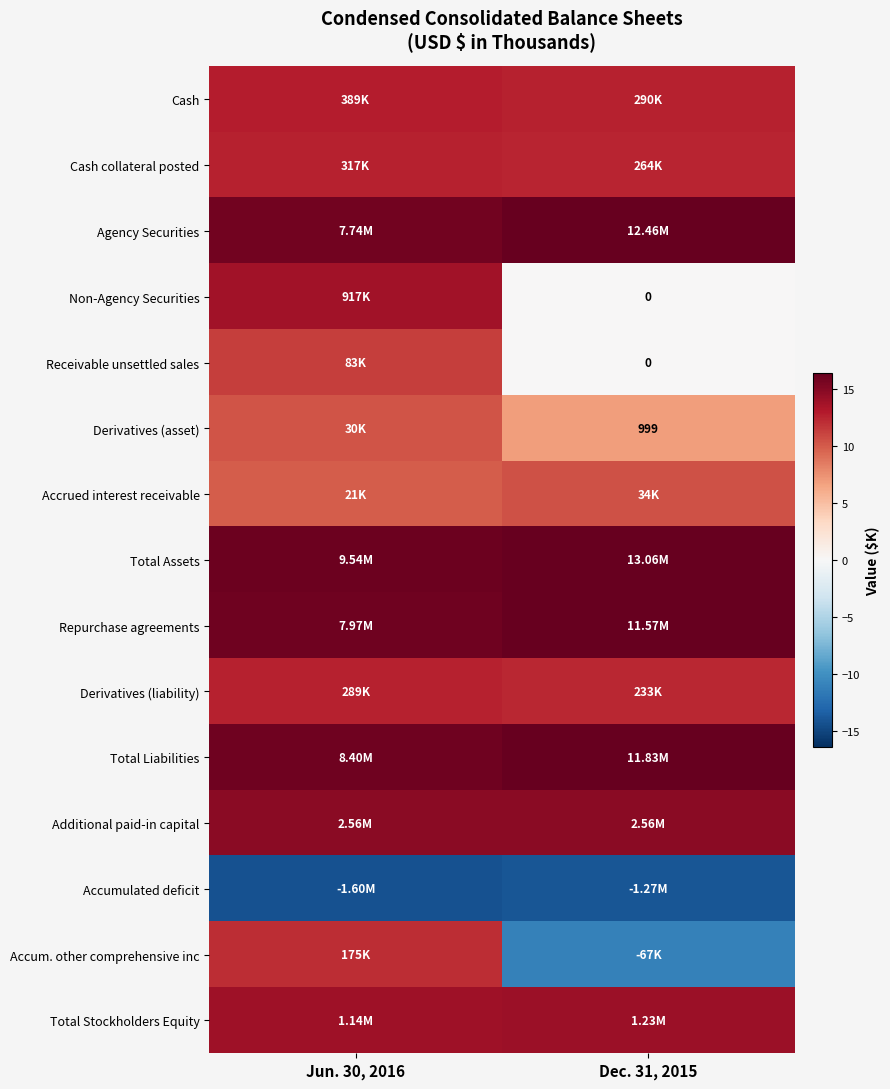

Is the value of Accrued interest receivable at Dec. 31, 2015 greater than the value of Derivatives (liability) at Dec. 31, 2015?

No